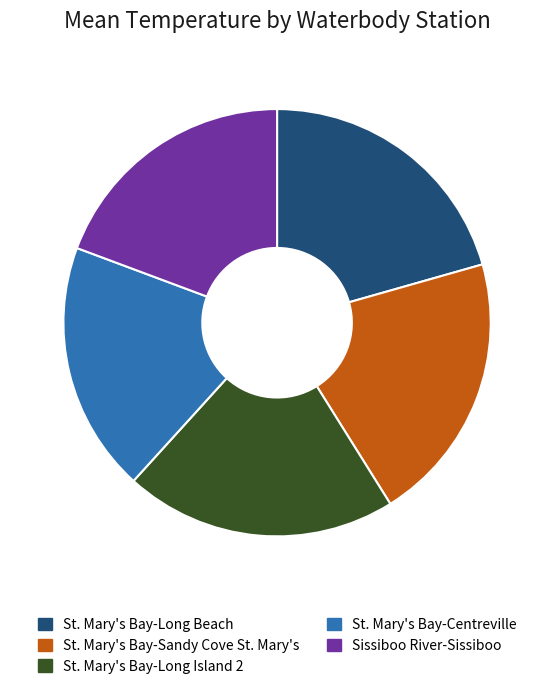

Between Sissiboo River-Sissiboo and St. Mary's Bay-Long Island 2, which is larger?

St. Mary's Bay-Long Island 2